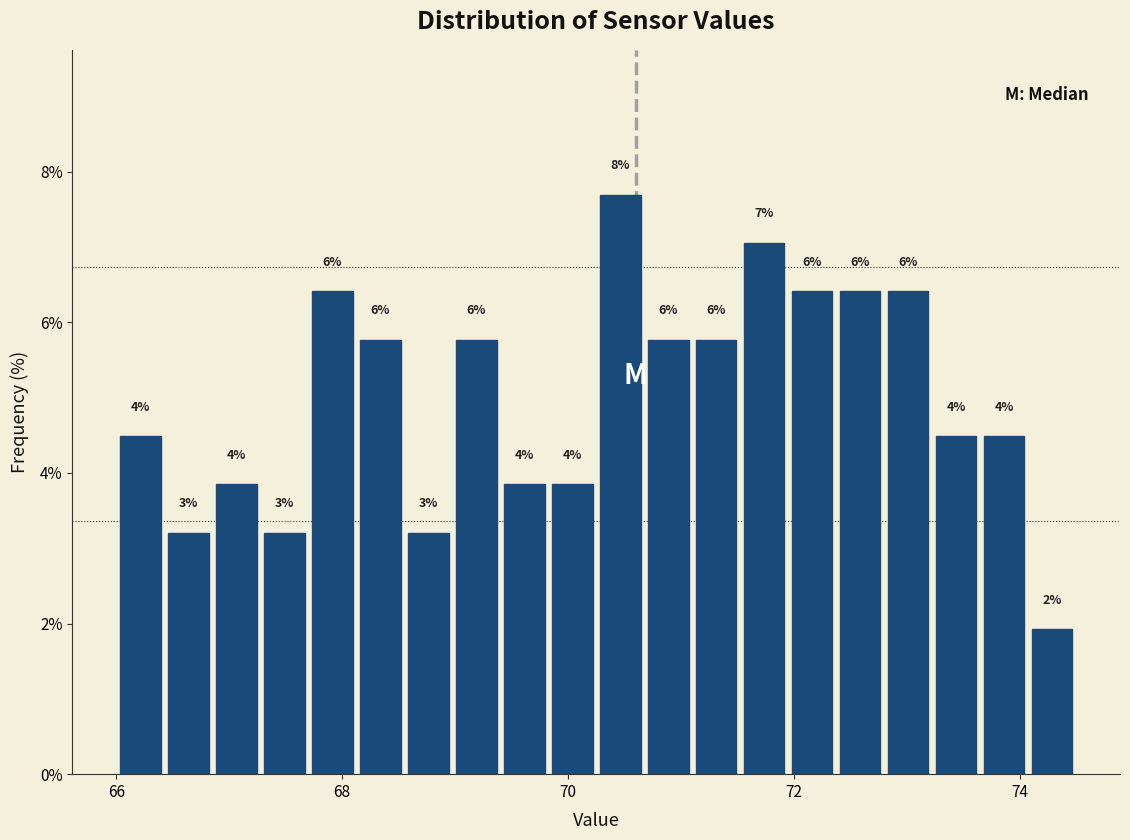

Around what value on the x-axis is the tallest bar? Give the approximate position of its centre, as read against the axis.

70.4